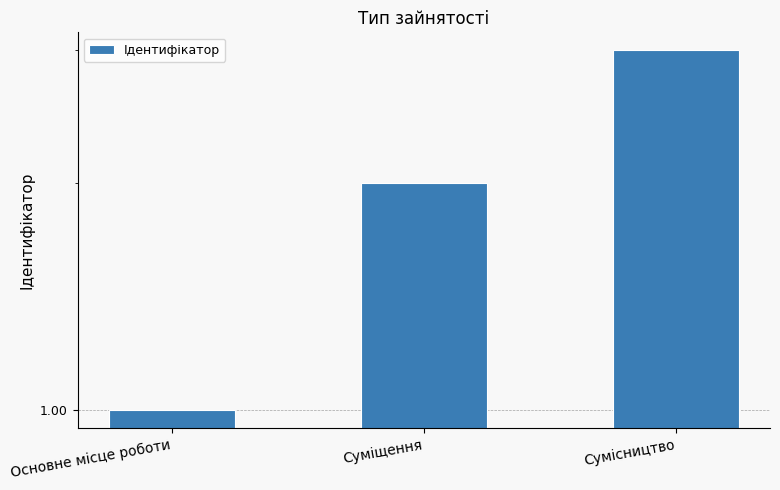

What is the greatest value displayed?

3